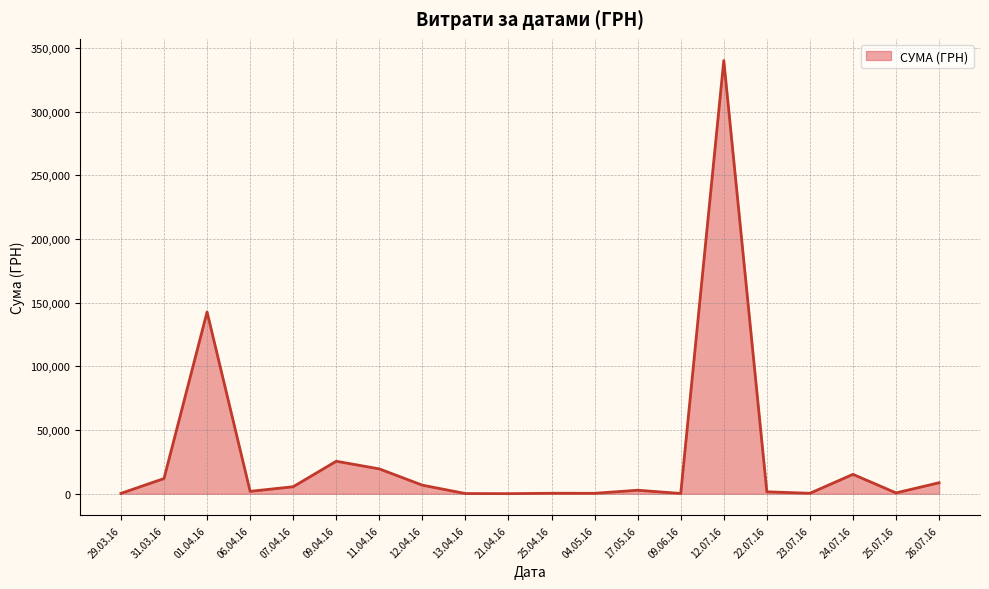

What is the maximum value shown in the chart?

340053.3